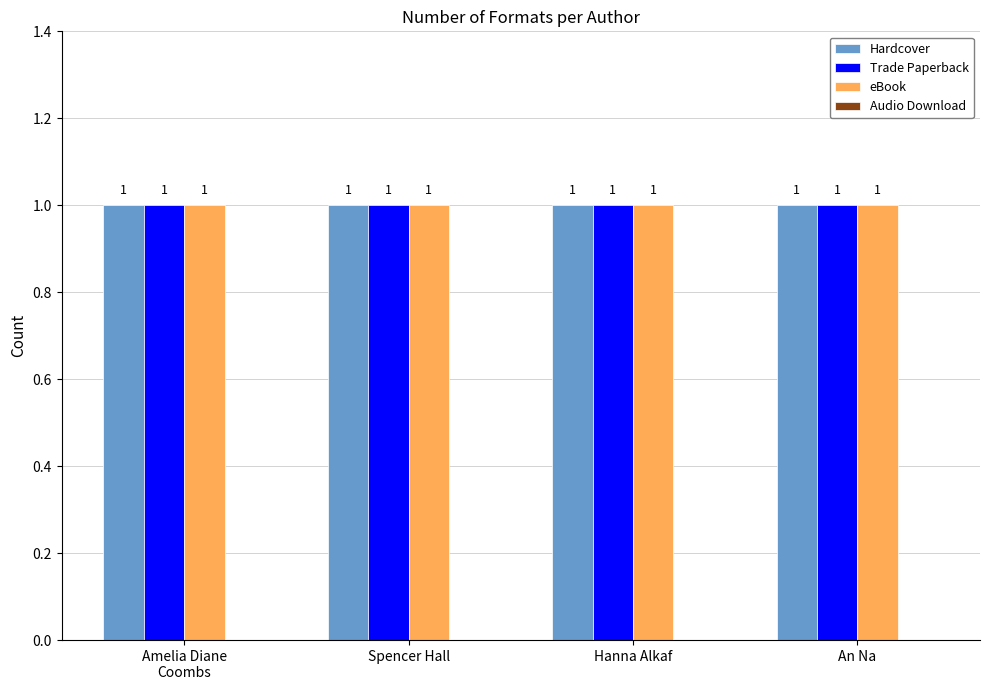

Which series changed the most between Amelia Diane
Coombs and Spencer Hall?

Hardcover